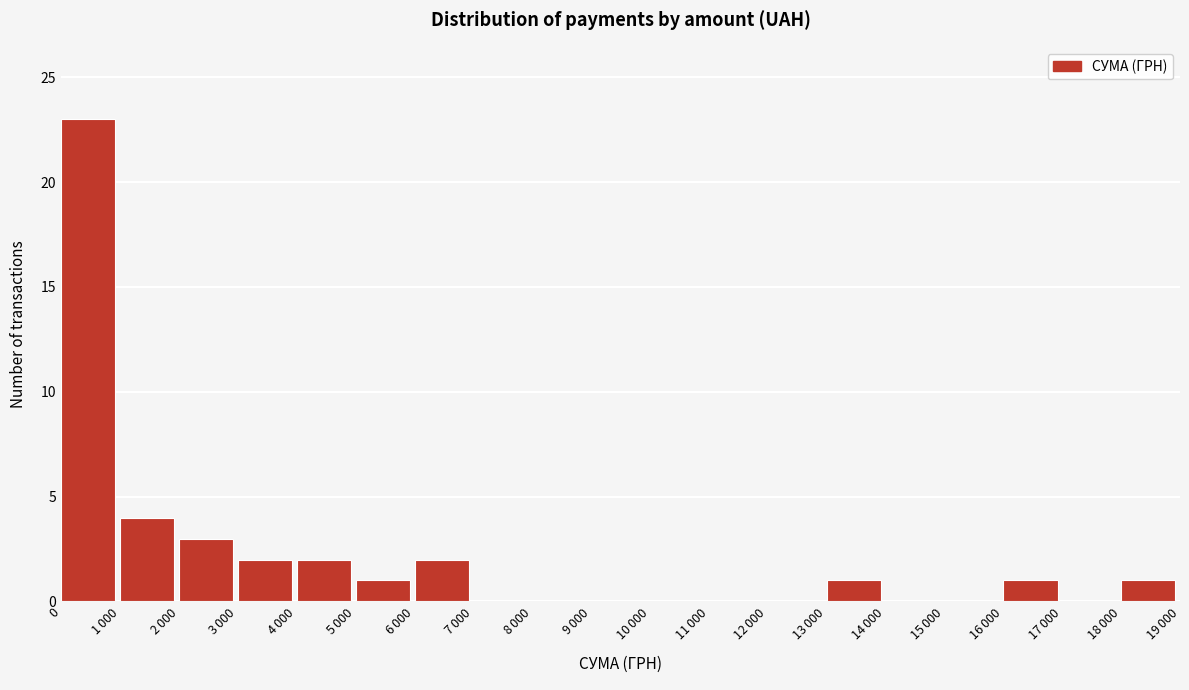

What is the greatest value displayed?

23